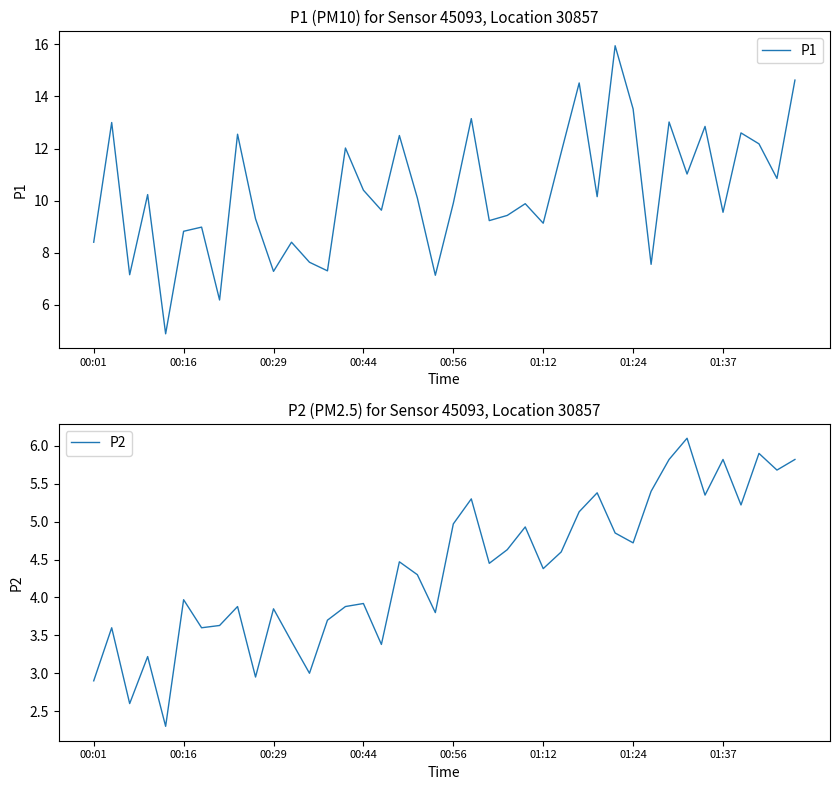

Where is P2 nearest to the value 4?

00:16